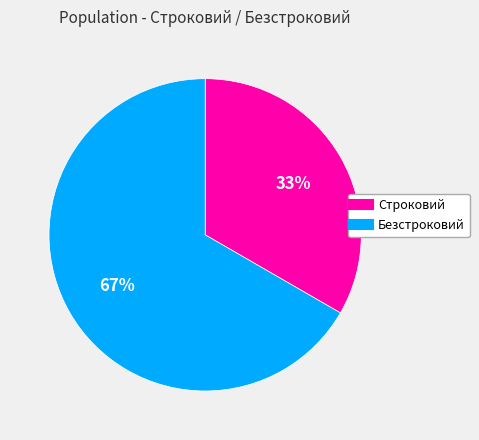

Does Строковий account for over 50% of the chart?

No